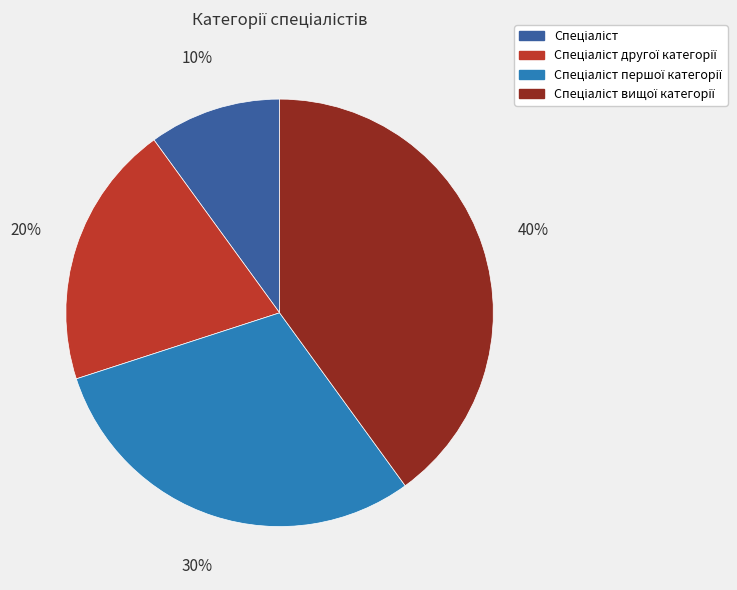

Does any single category account for the majority?

No